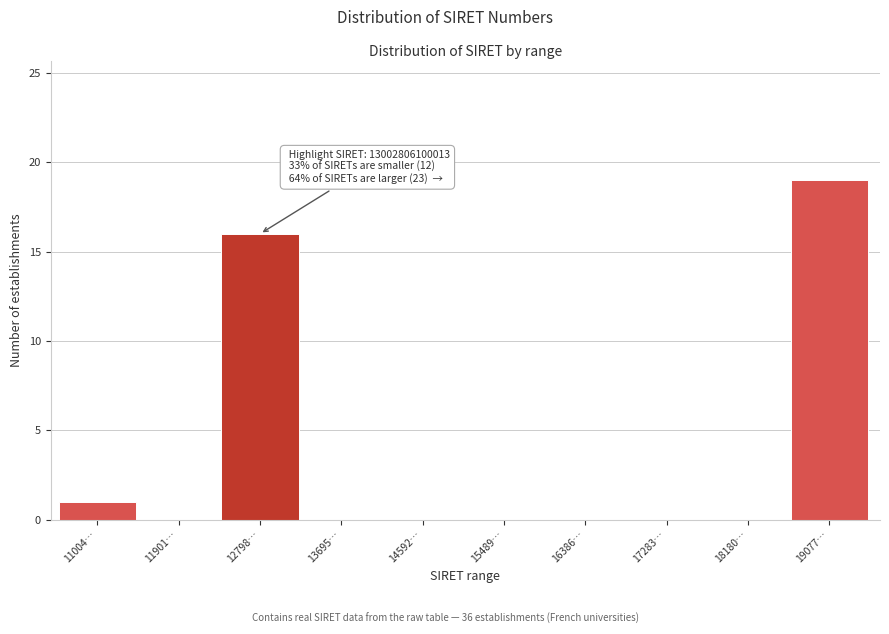

Reading left to right, transcribe all the data shown in this chart.

11004…=1	11901…=0	12798…=16	13695…=0	14592…=0	15489…=0	16386…=0	17283…=0	18180…=0	19077…=19